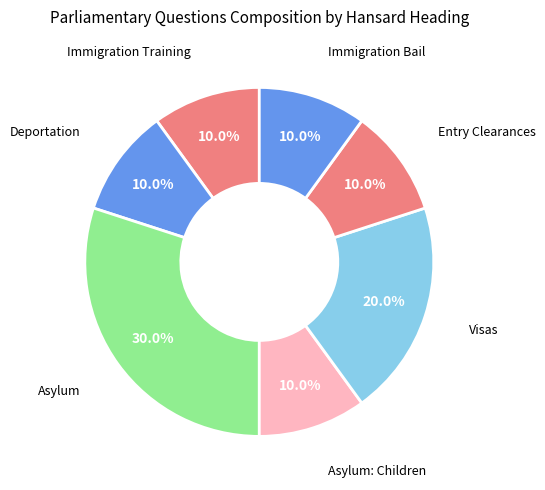

Do Immigration Bail and Asylum together represent more than half of the pie?

No